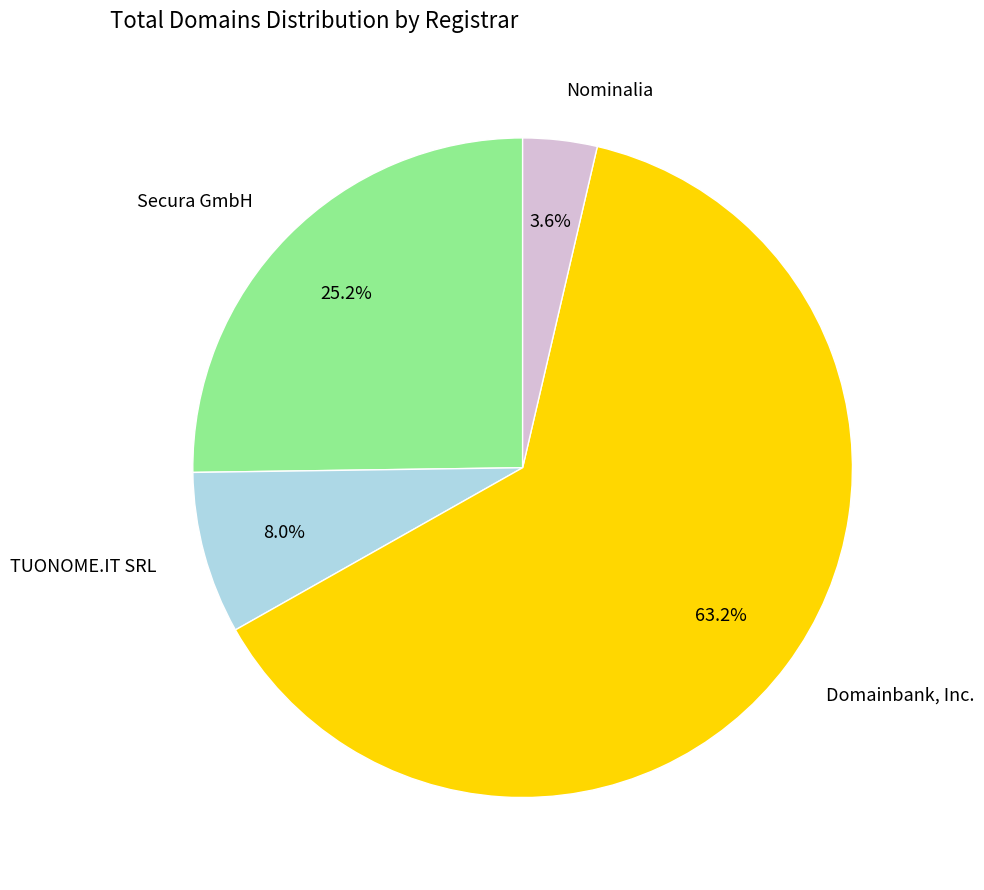

Is there any slice that represents more than half of the pie?

Yes